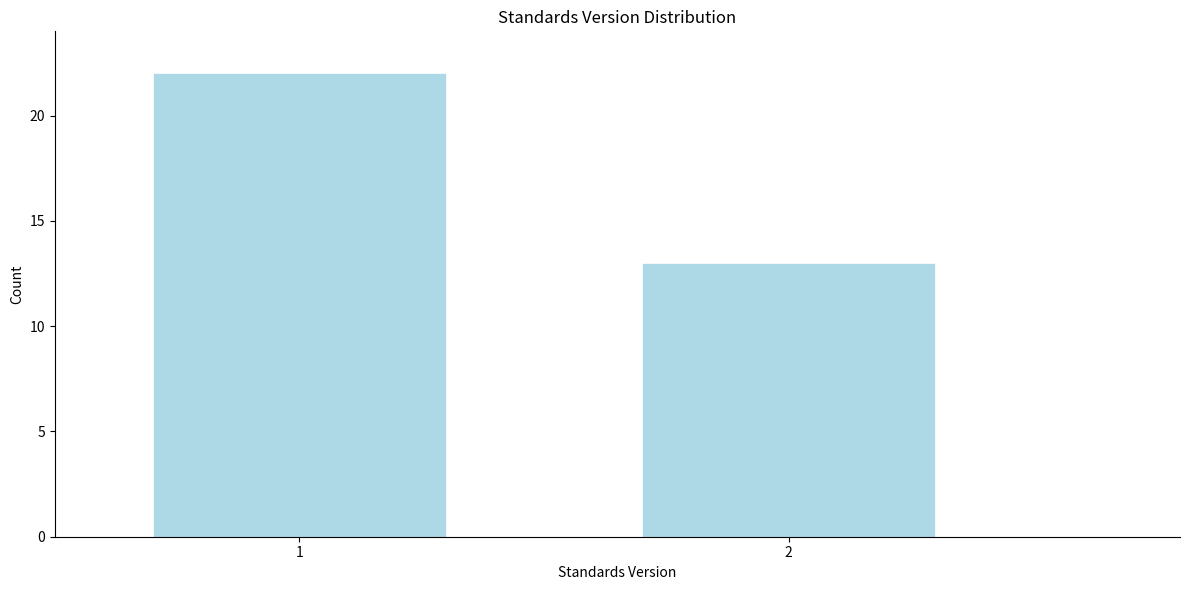

Reading right to left, what are all the values shown in this chart?

2=13	1=22